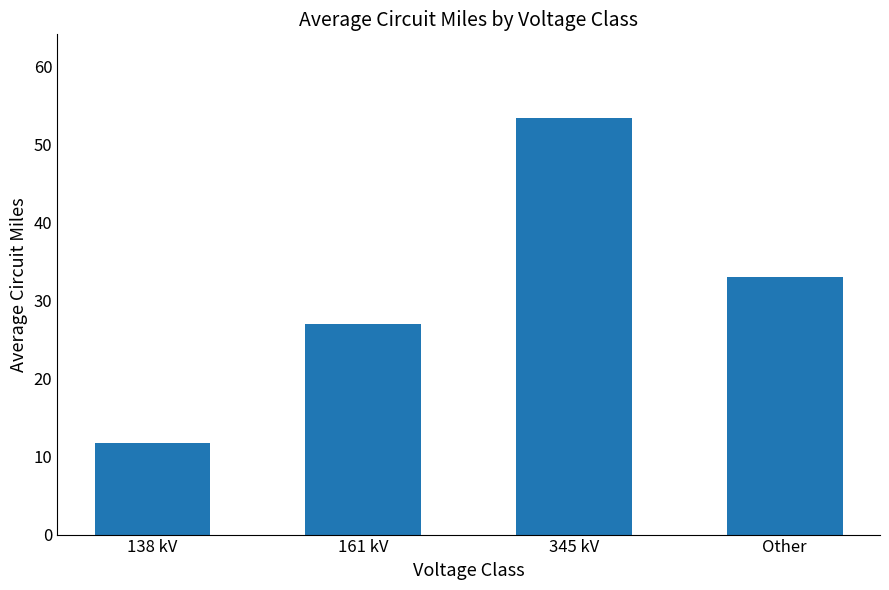

Which label corresponds to the largest value in the chart?

345 kV